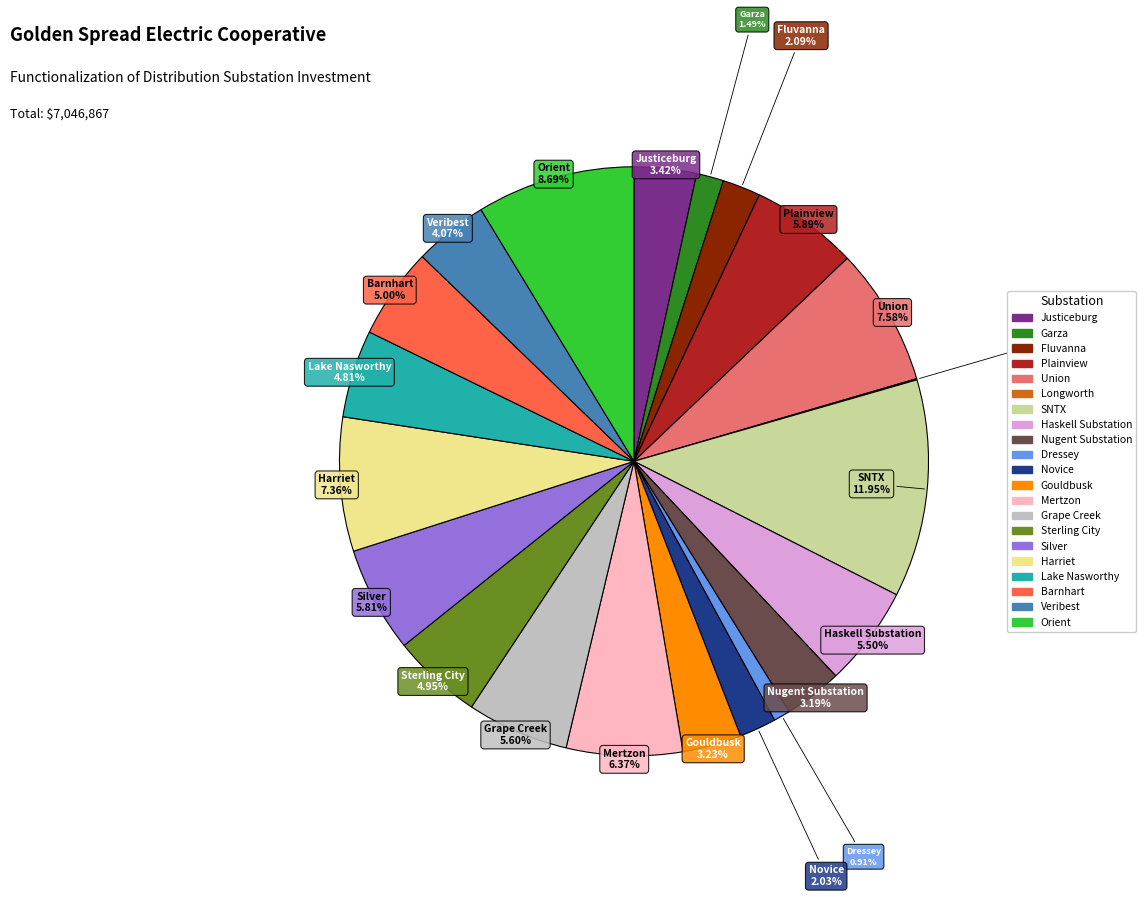

Does any single category account for the majority?

No